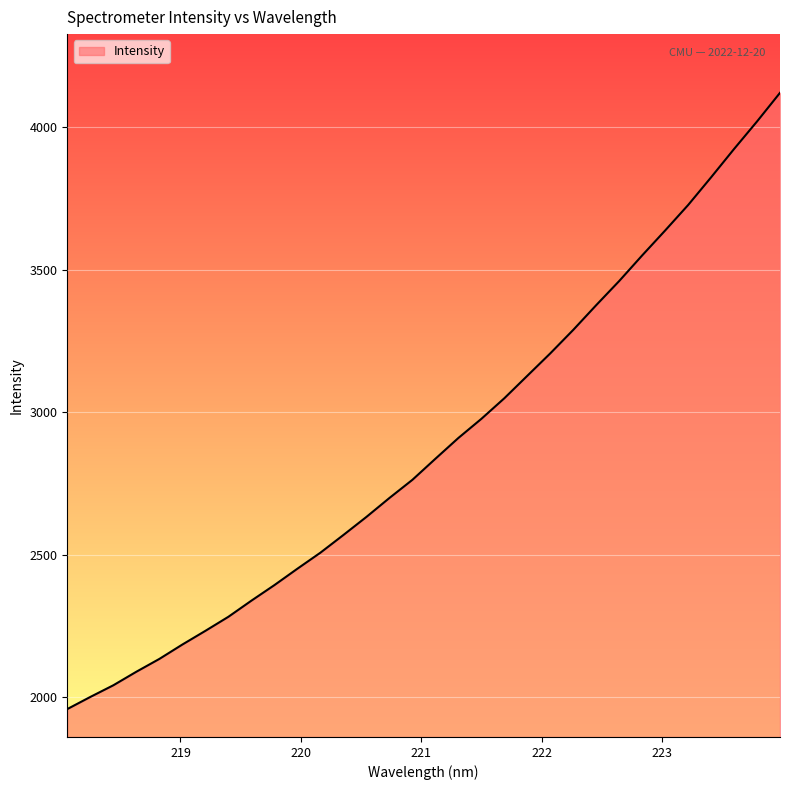

What is the maximum value shown in the chart?

4120.4